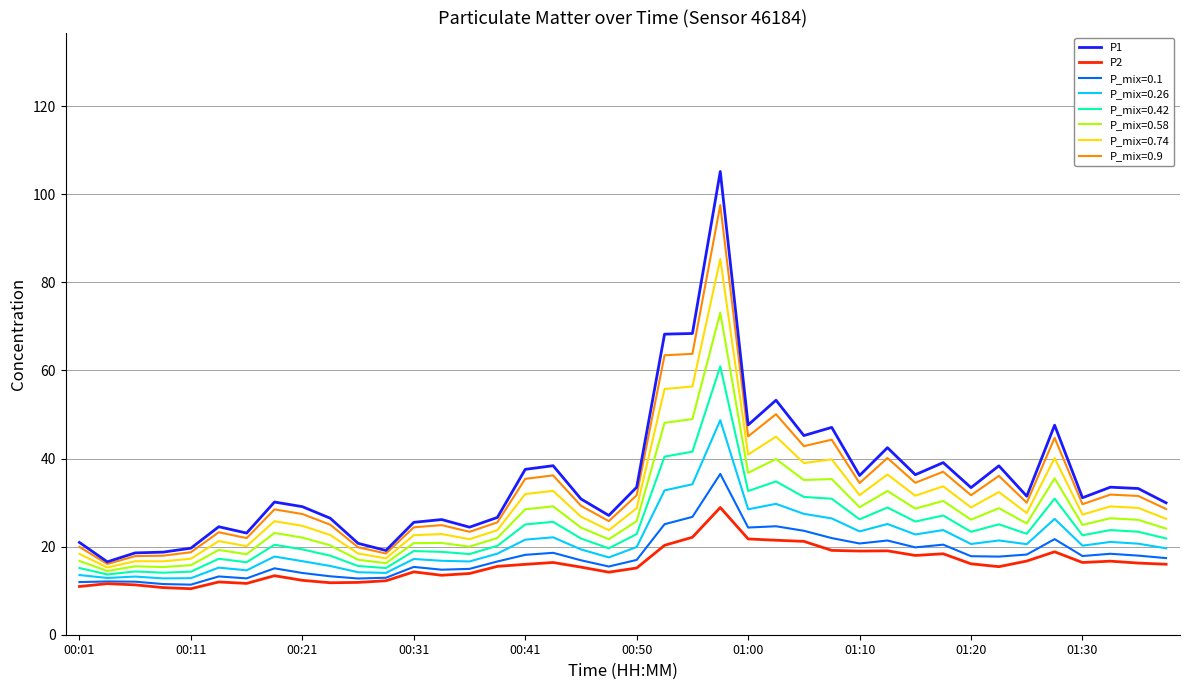

What is the greatest value displayed?

105.2